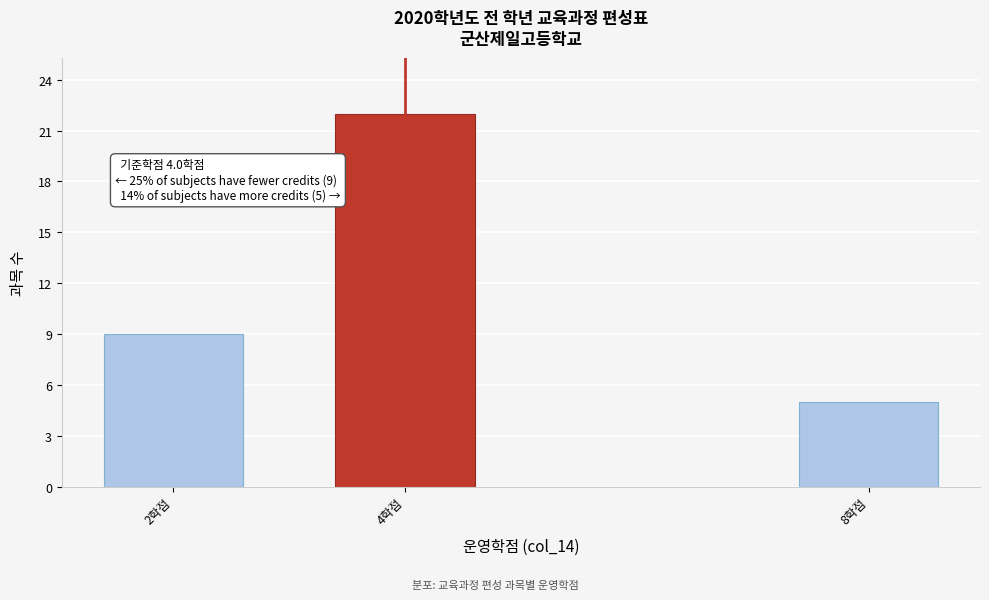

Reading left to right, extract all data points from this chart.

2학점=9	4학점=22	8학점=5